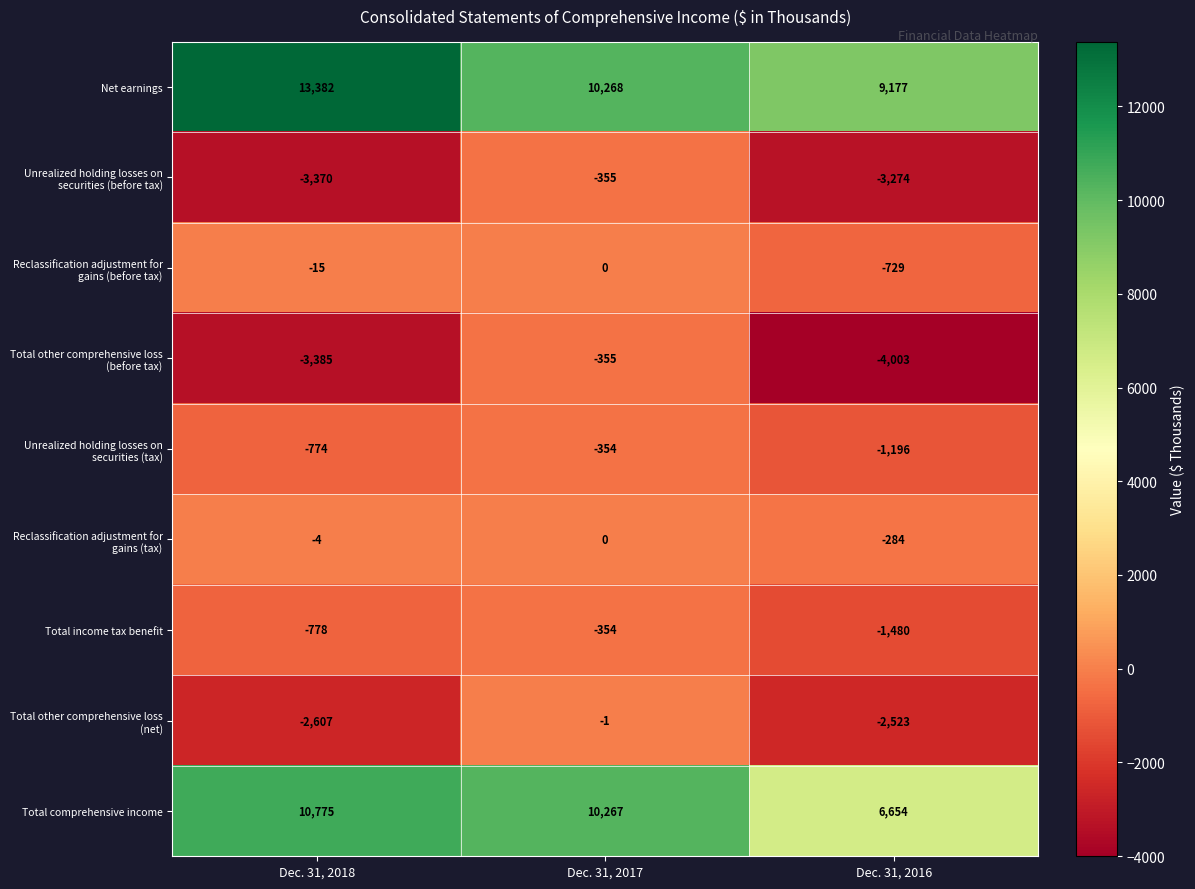

What is the difference between the maximum and minimum values in the Total comprehensive income series?

4121